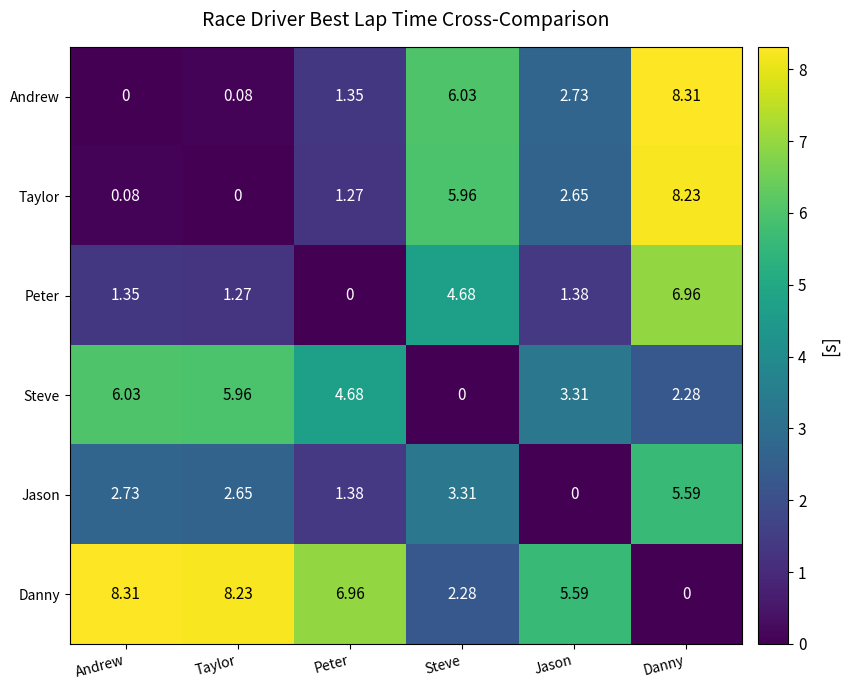

At which label does Peter reach its minimum?

Peter